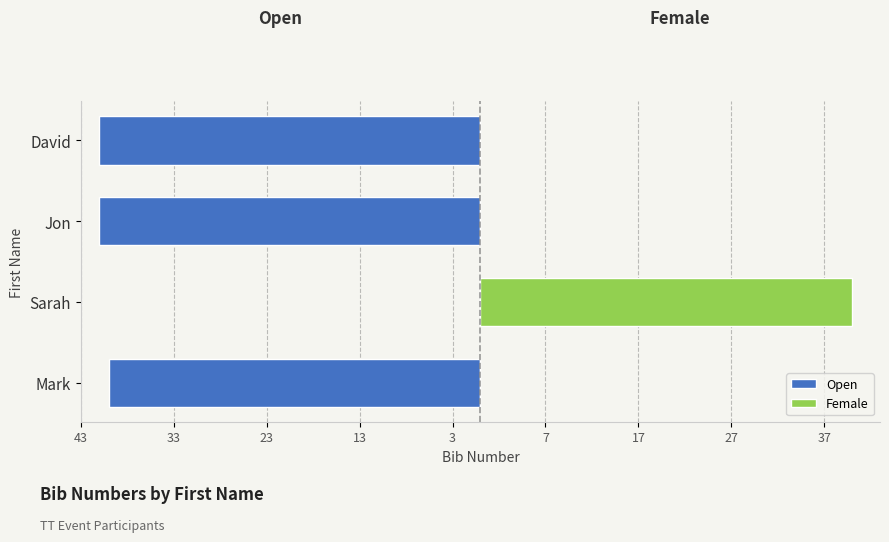

Count the number of data series in this chart.

2